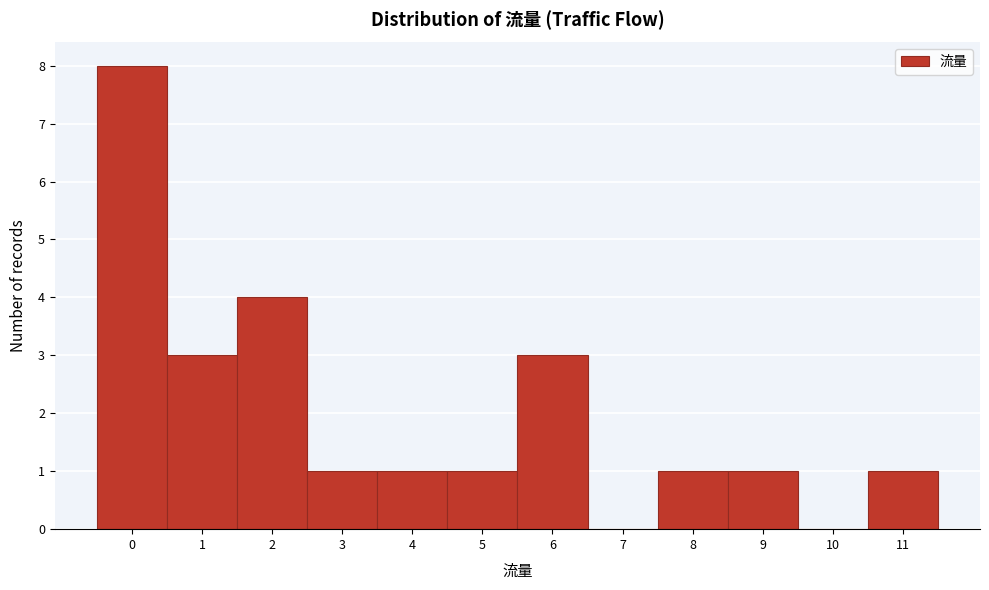

Over which range of the x-axis is the bar tallest?

-0.5 to 0.5